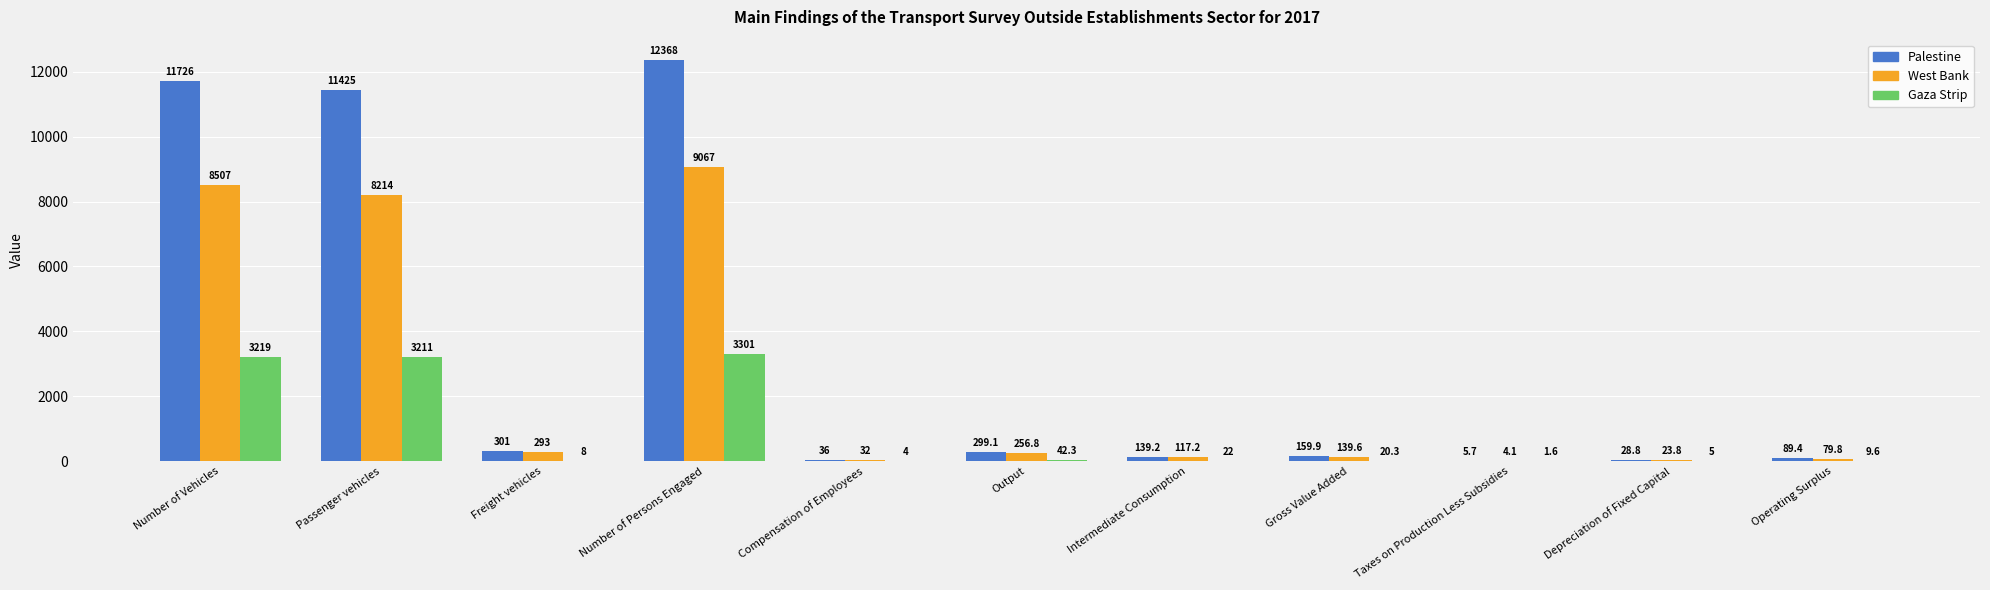

Reading left to right, extract all data points from this chart.

Palestine: 11726.0	11425.0	301.0	12368.0	36.0	299.1	139.2	159.9	5.7	28.8	89.4
West Bank: 8507.0	8214.0	293.0	9067.0	32.0	256.8	117.2	139.6	4.1	23.8	79.8
Gaza Strip: 3219.0	3211.0	8.0	3301.0	4.0	42.3	22.0	20.3	1.6	5.0	9.6